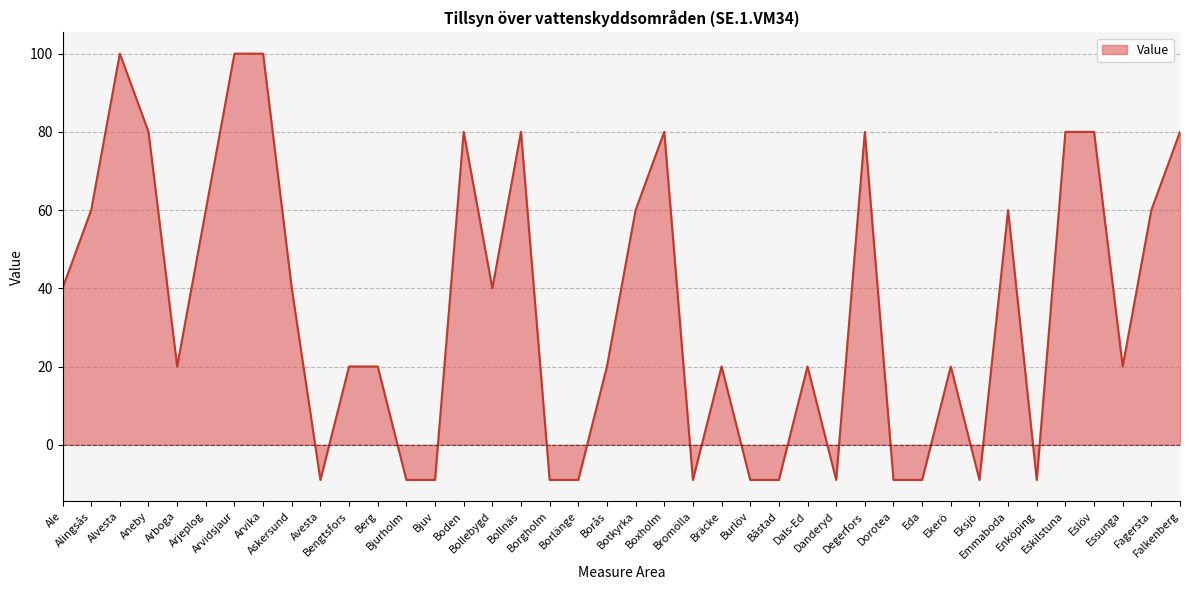

Does the chart display data point markers on the line(s)?

No